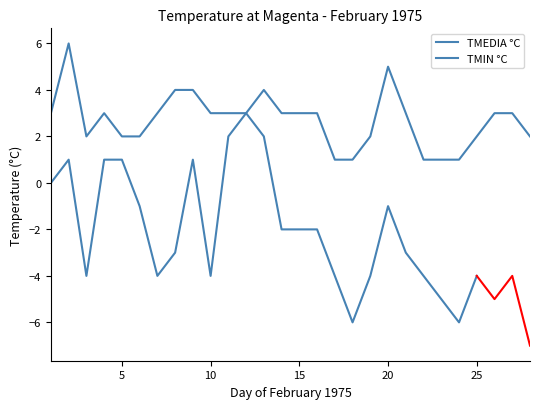

Count the number of values greater than 3.

5